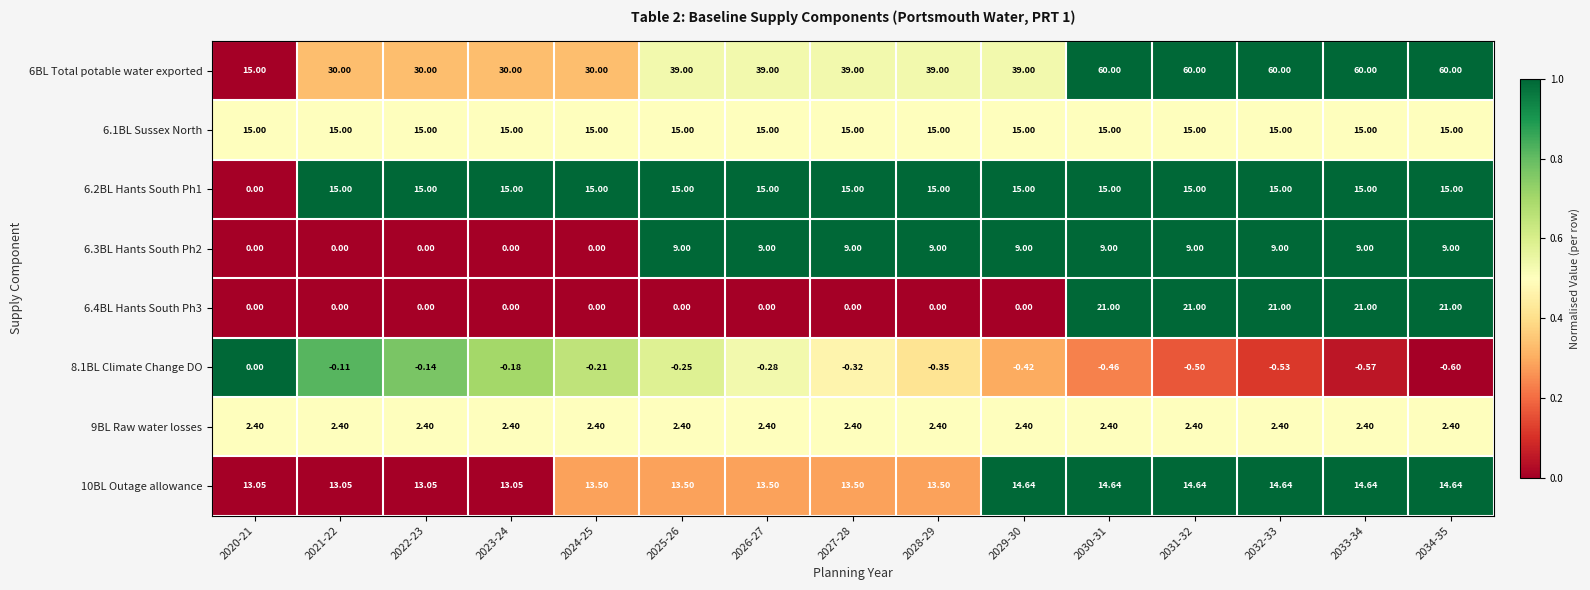

What is the total value across all series at 2031-32?

136.5